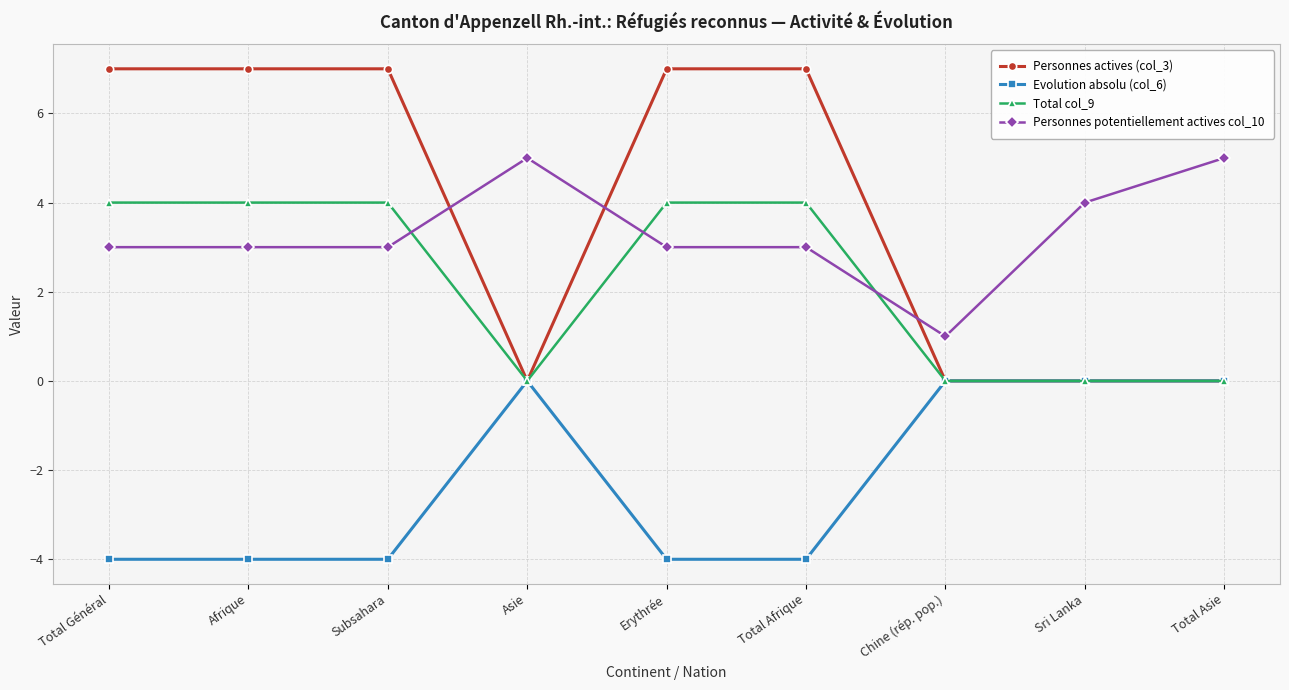

Rank the series at Afrique from highest to lowest value.

Personnes actives (col_3), Total col_9, Personnes potentiellement actives col_10, Evolution absolu (col_6)